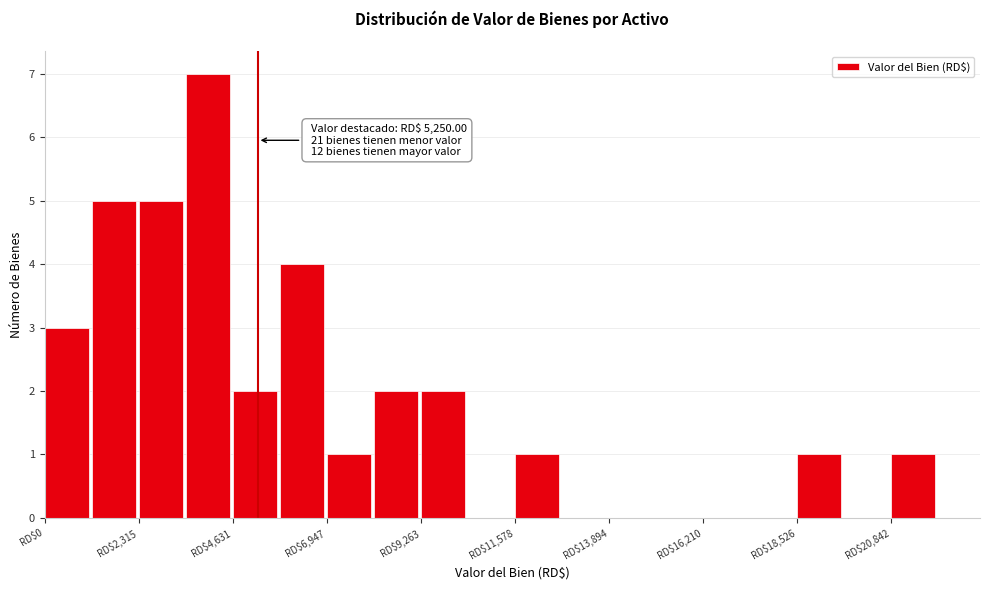

Read against the x-axis, roughly where is the centre of the tallest bar?

4000